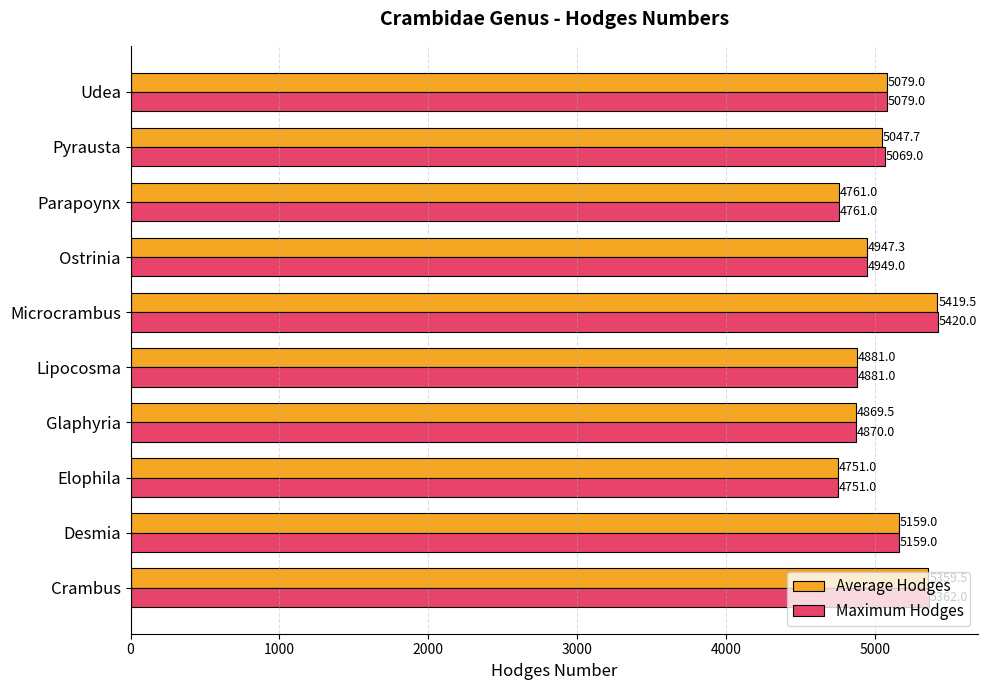

Is the value of Average Hodges at Glaphyria greater than the value of Maximum Hodges at Udea?

No